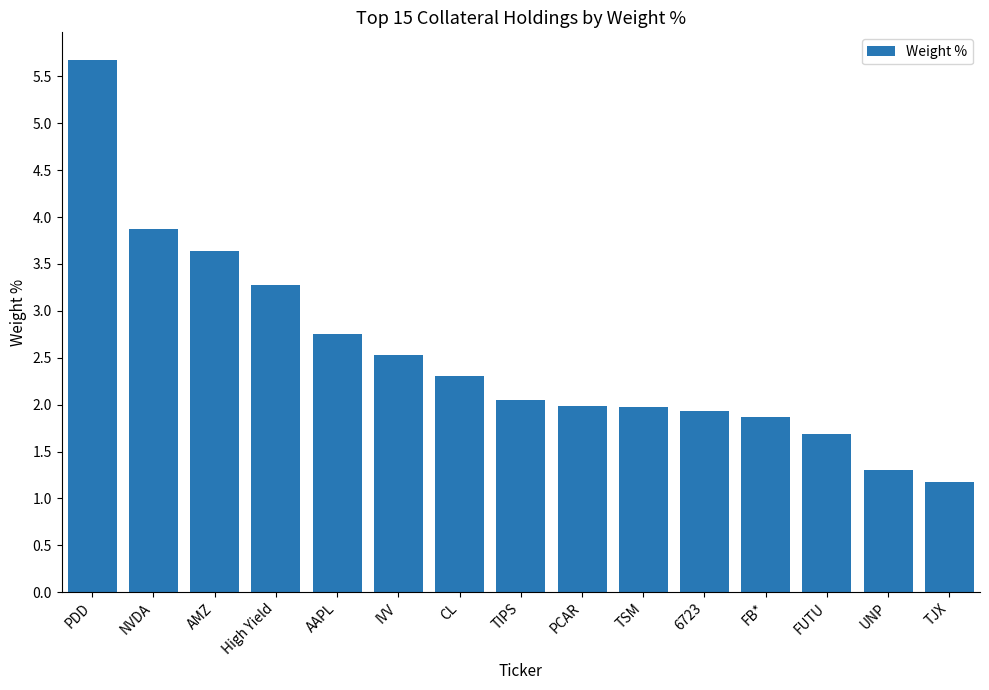

At which label does the data first exceed 2?

PDD